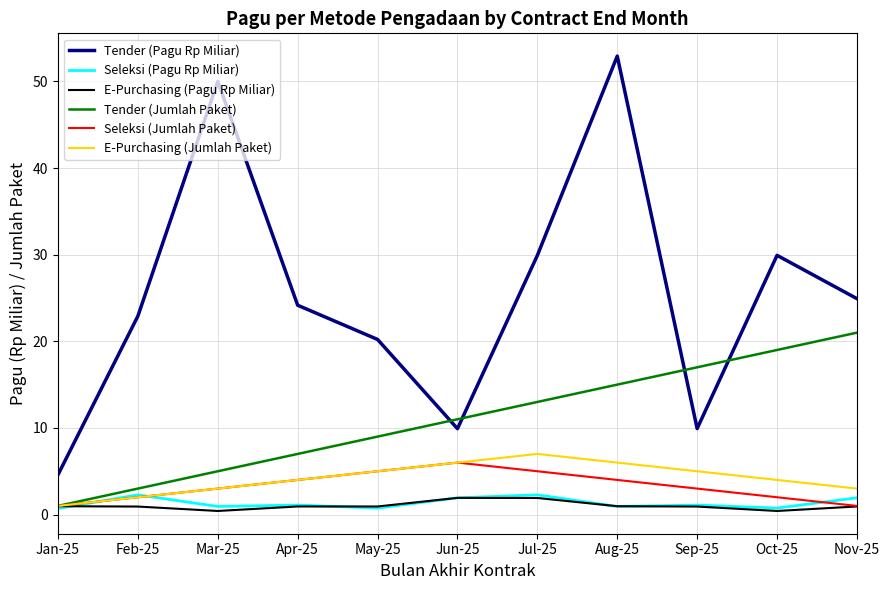

Which series has the widest spread of values?

Tender (Pagu Rp Miliar)